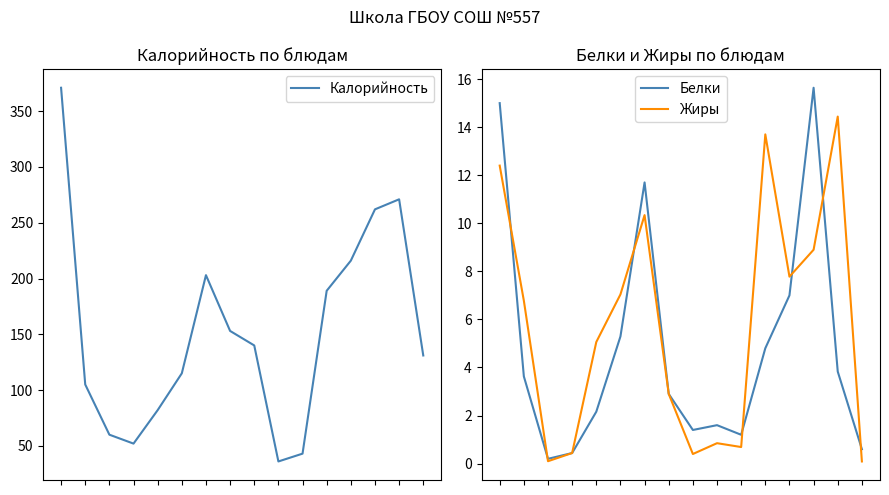

How many lines are shown in the chart?

3